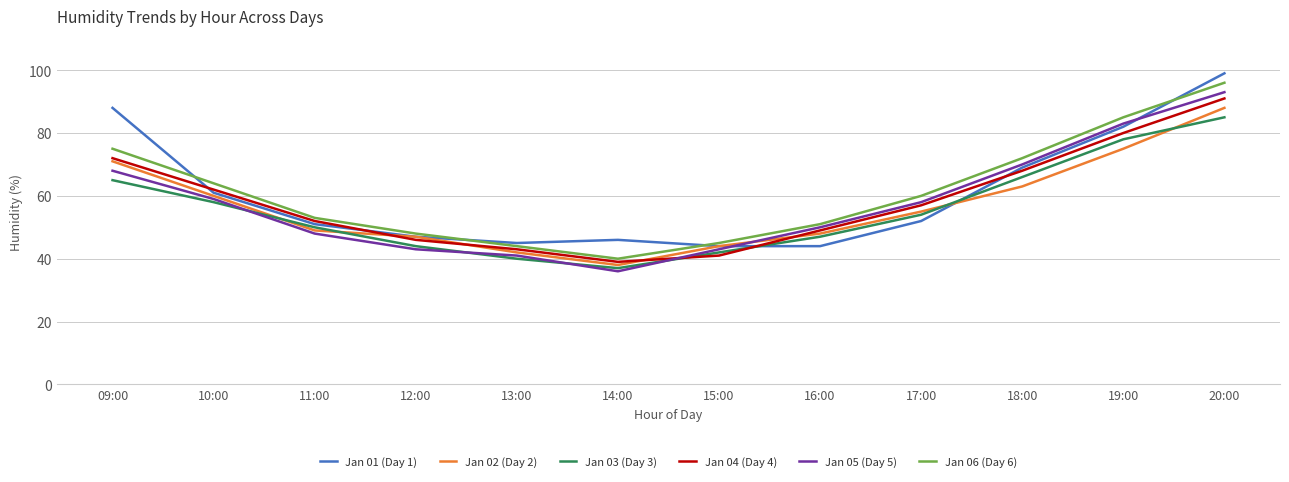

Which series ends up on top after the final intersection of Jan 02 (Day 2) and Jan 04 (Day 4)?

Jan 04 (Day 4)